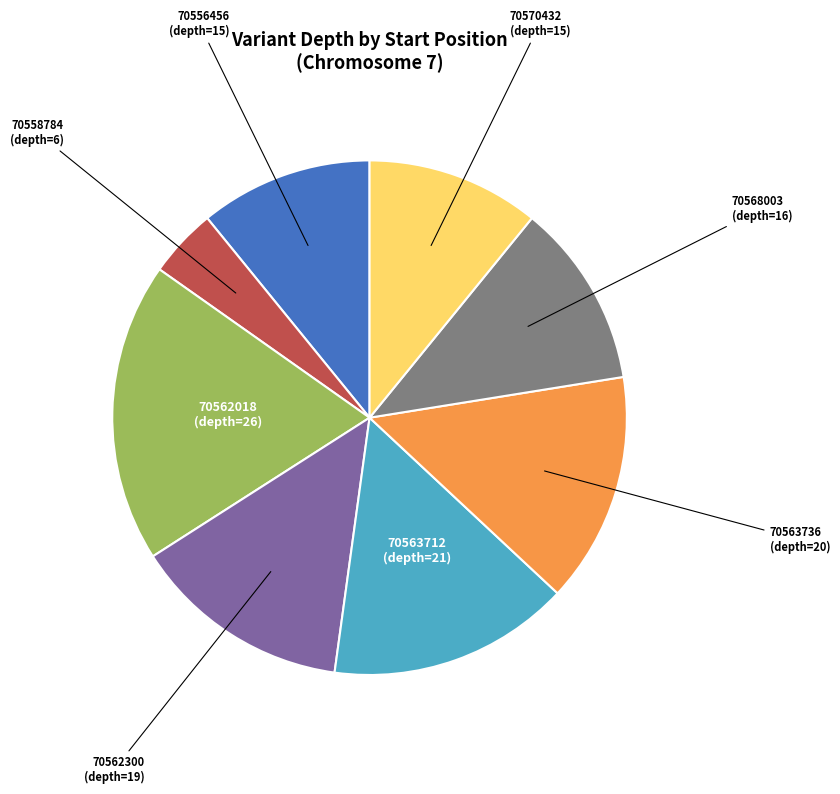

Is the sum of 70570432 and 70558784 greater than half?

No